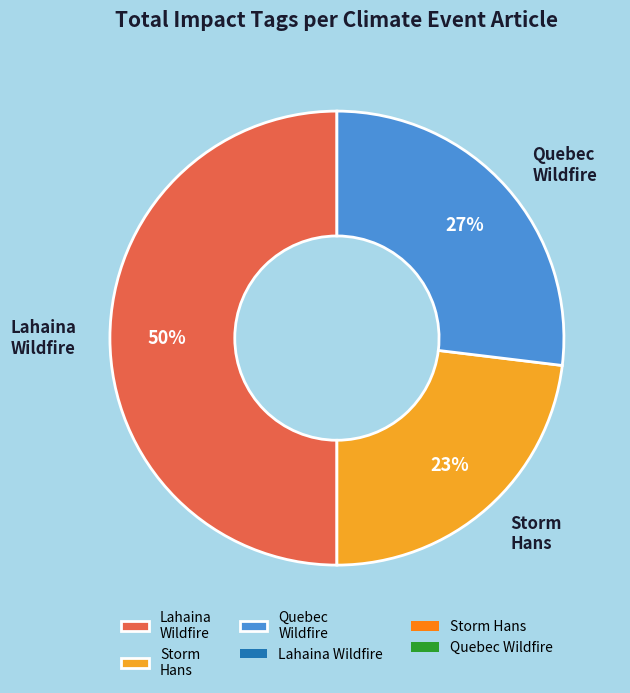

Count the number of slices in the pie.

3